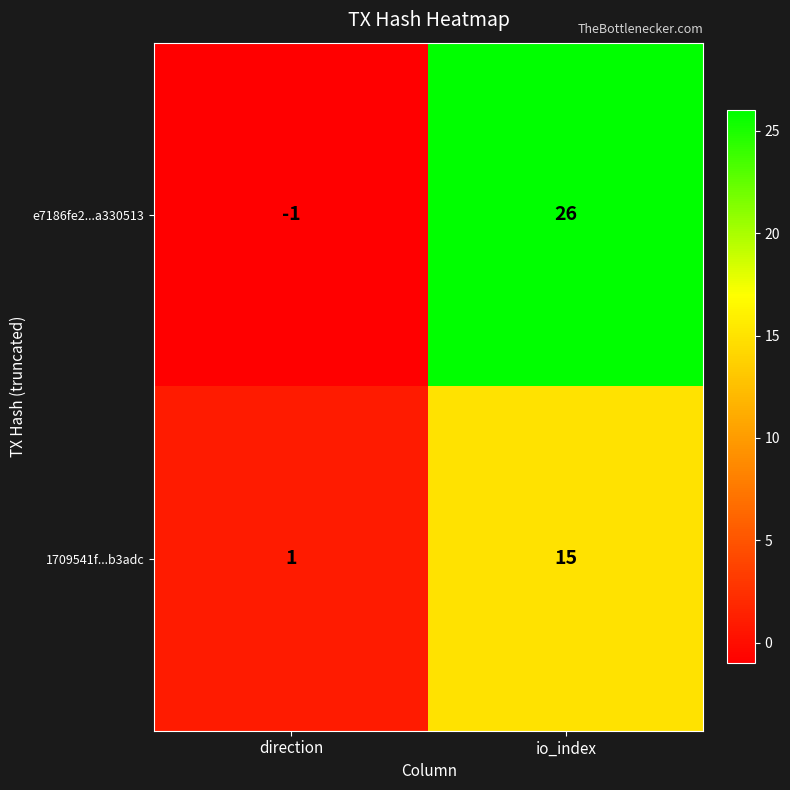

Rank the series at direction from lowest to highest value.

e7186fe2...a330513, 1709541f...b3adc